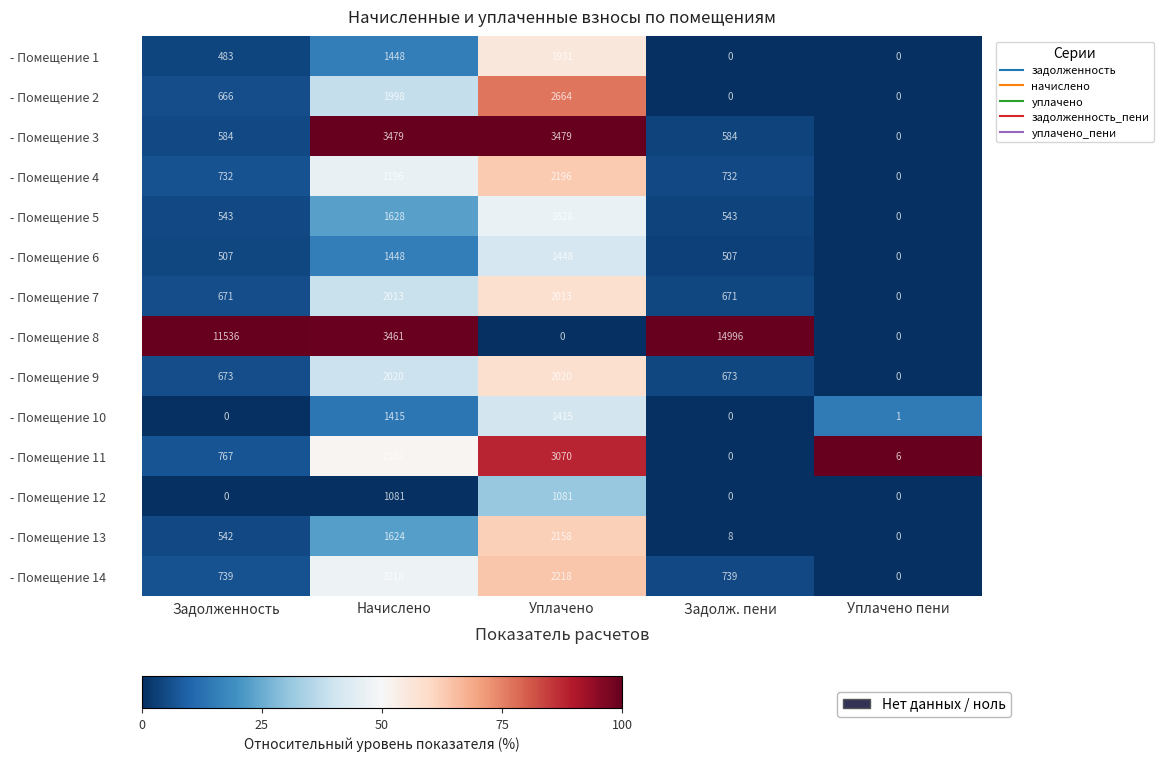

How many data points in - Помещение 14 are less than 739?

1